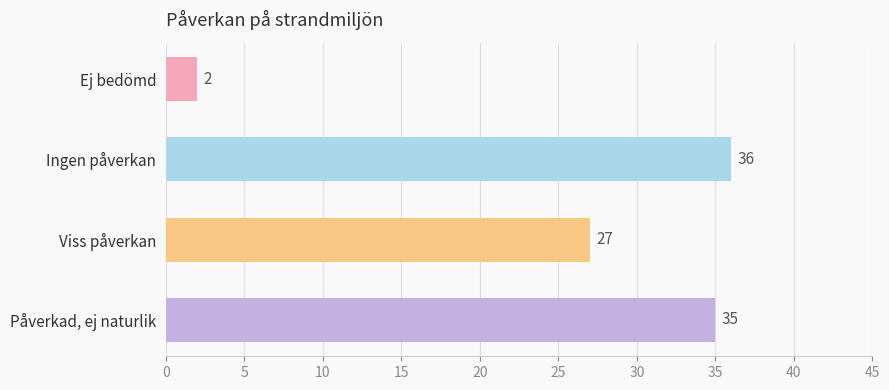

At which label is the value closest to 19?

Viss påverkan